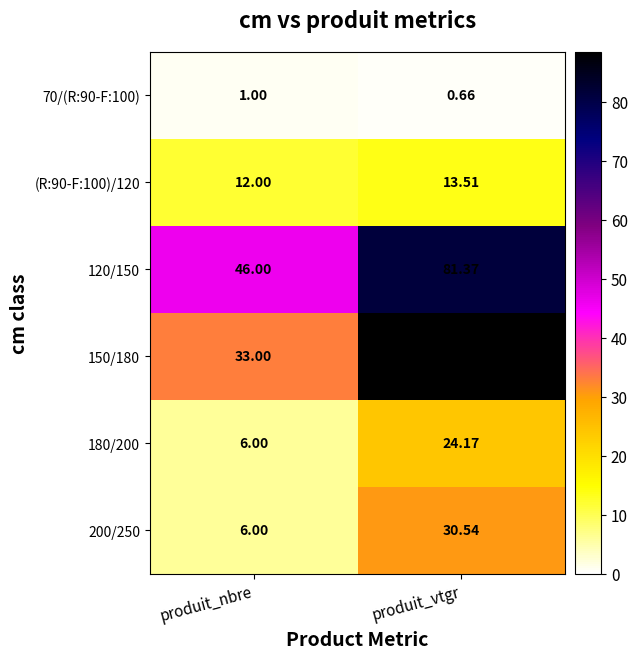

Rank the categories by (R:90-F:100)/120 value from highest to lowest.

produit_vtgr, produit_nbre